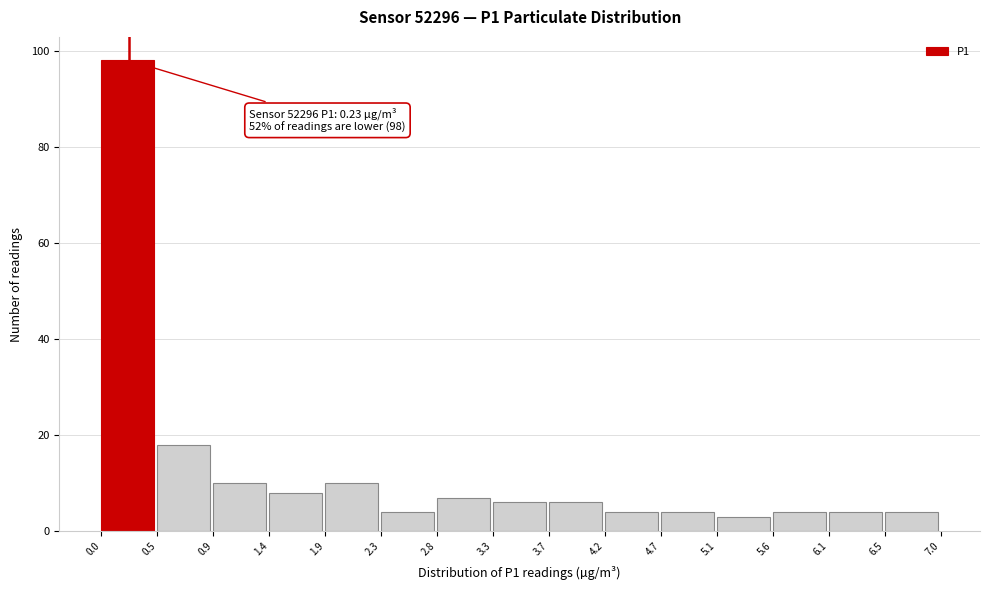

Which range on the x-axis has the tallest bar?

0.0 to 0.5